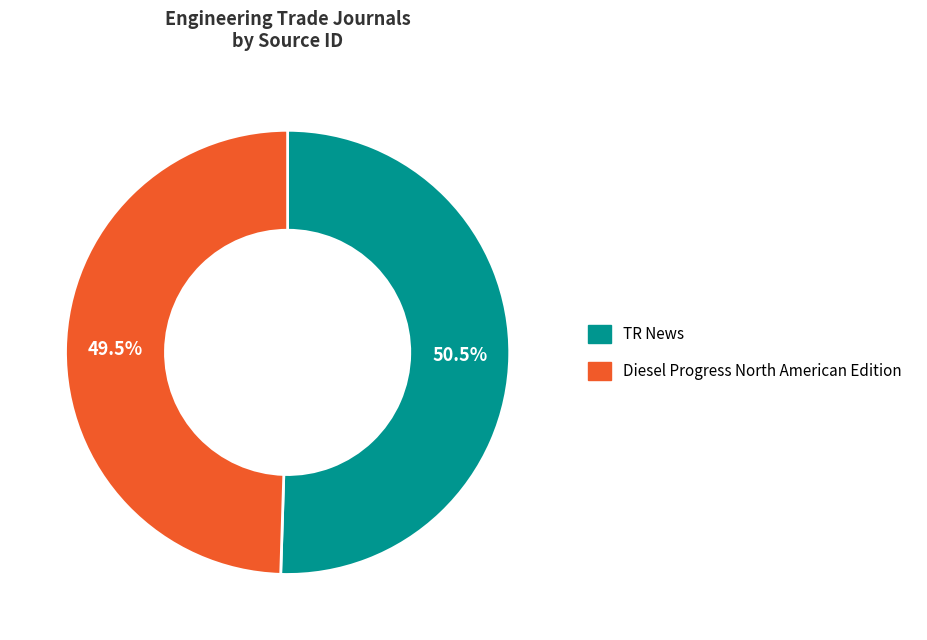

Do Diesel Progress North American Edition and TR News together represent more than half of the pie?

Yes